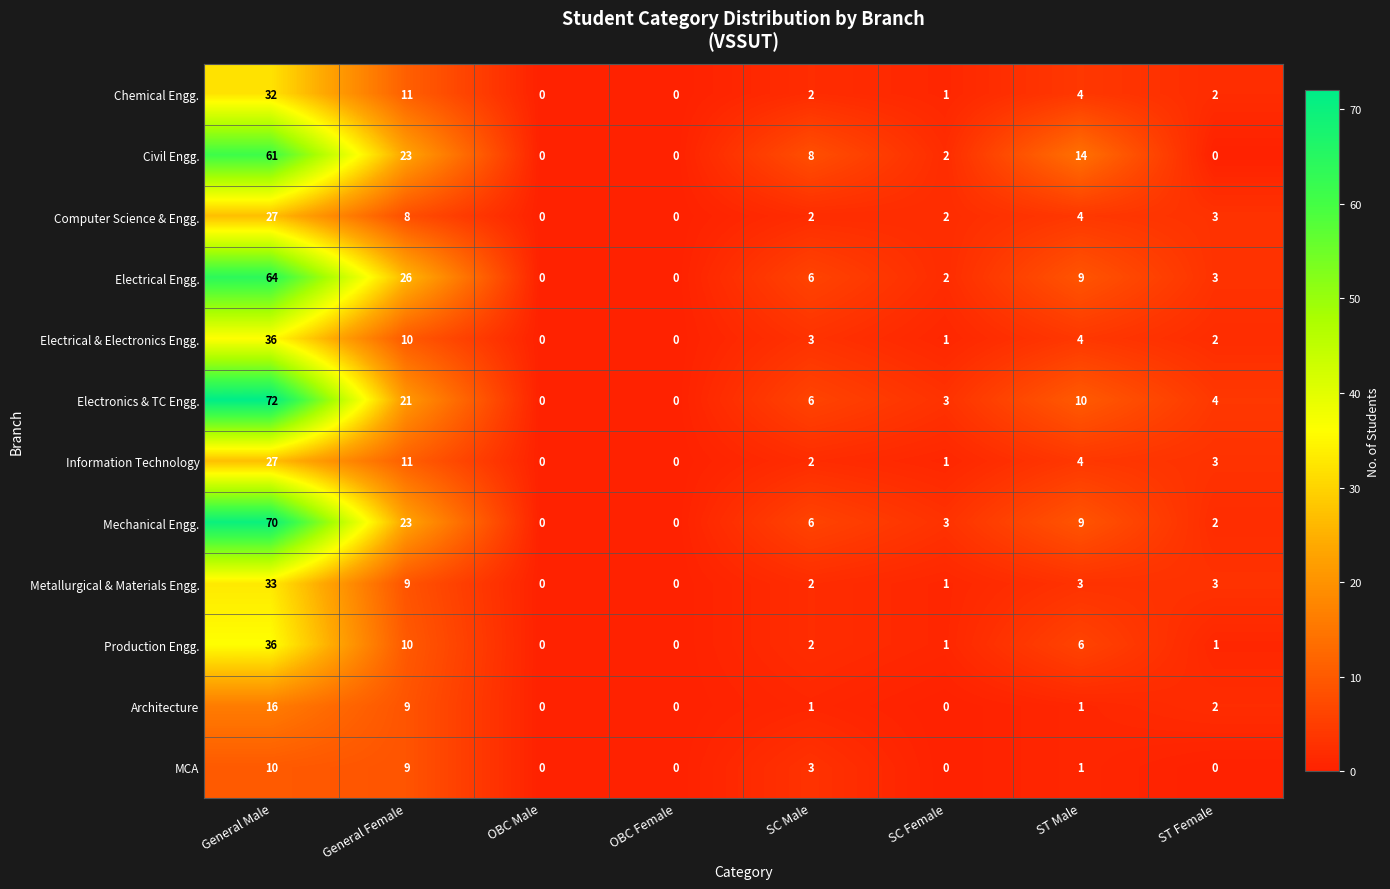

The value of Mechanical Engg. at General Female is 23. True or false?

True